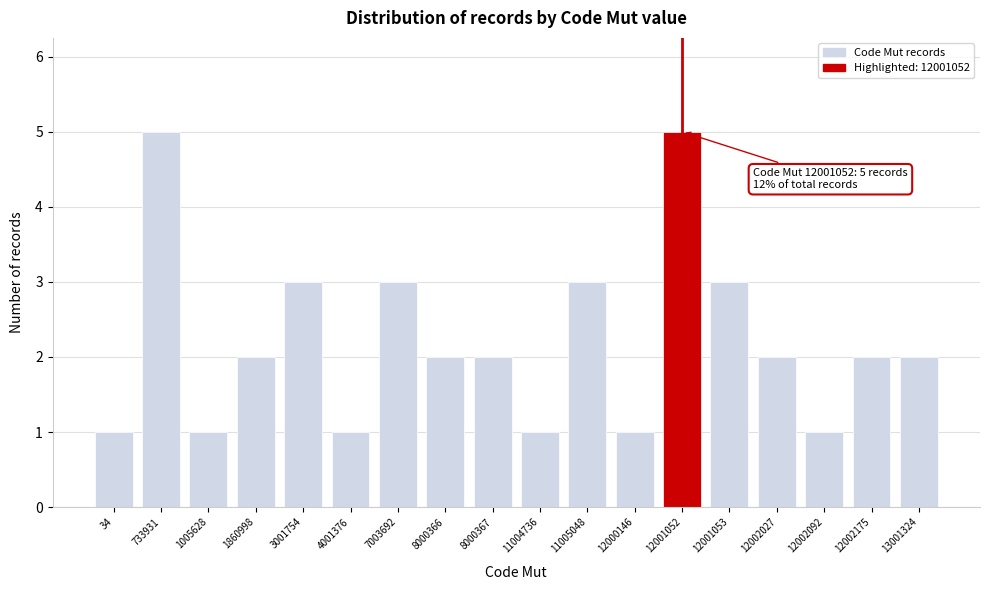

Reading left to right, transcribe all the data shown in this chart.

34=1	733931=5	1005628=1	1860998=2	3001754=3	4001376=1	7003692=3	8000366=2	8000367=2	11004736=1	11005048=3	12000146=1	12001052=5	12001053=3	12002027=2	12002092=1	12002175=2	13001324=2